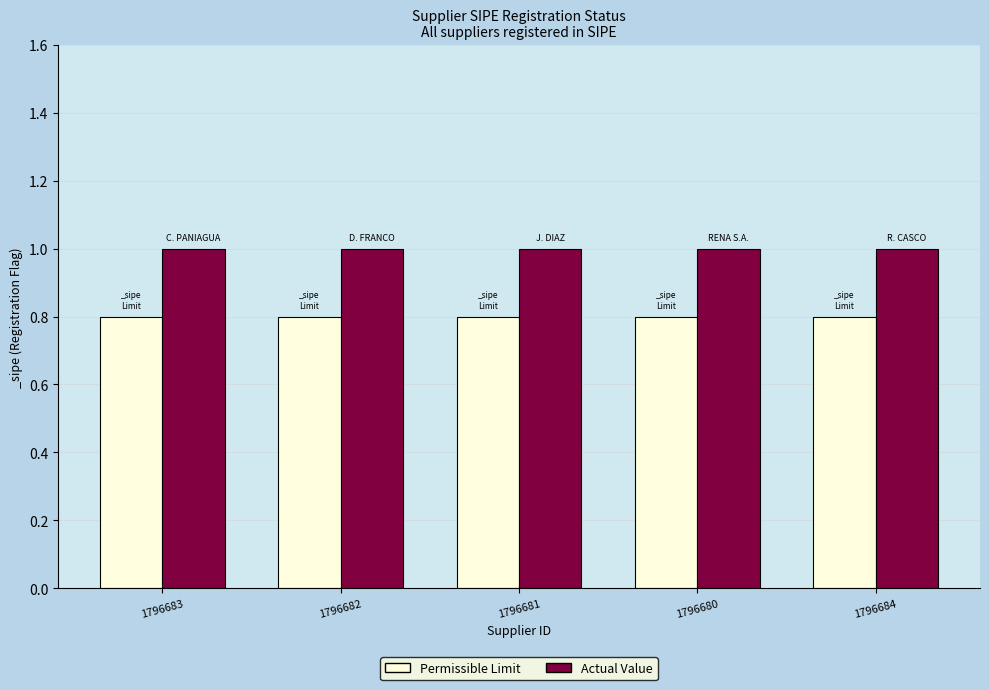

What is the label of the 2nd bar from the left?

1796682